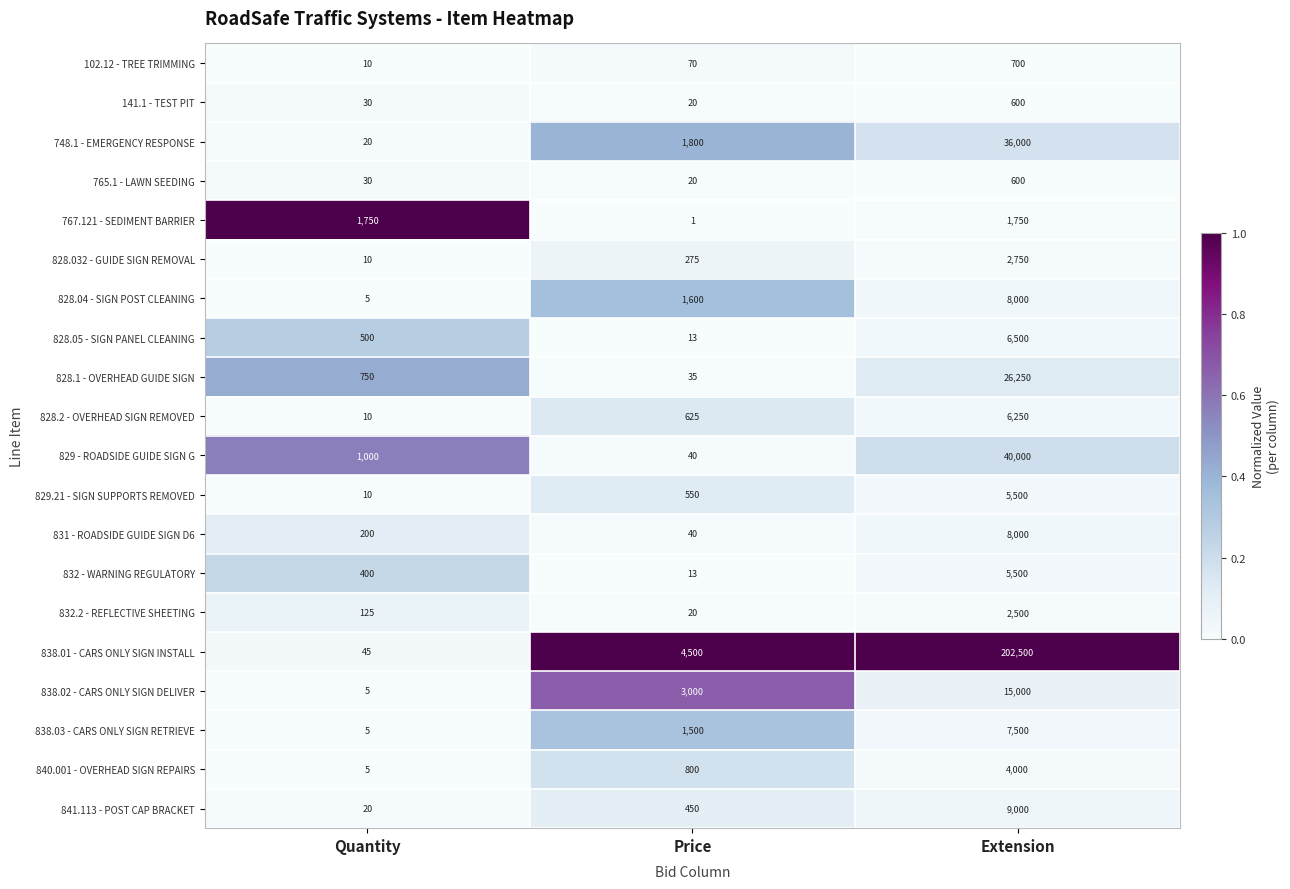

What is the maximum value shown in the chart?

202500